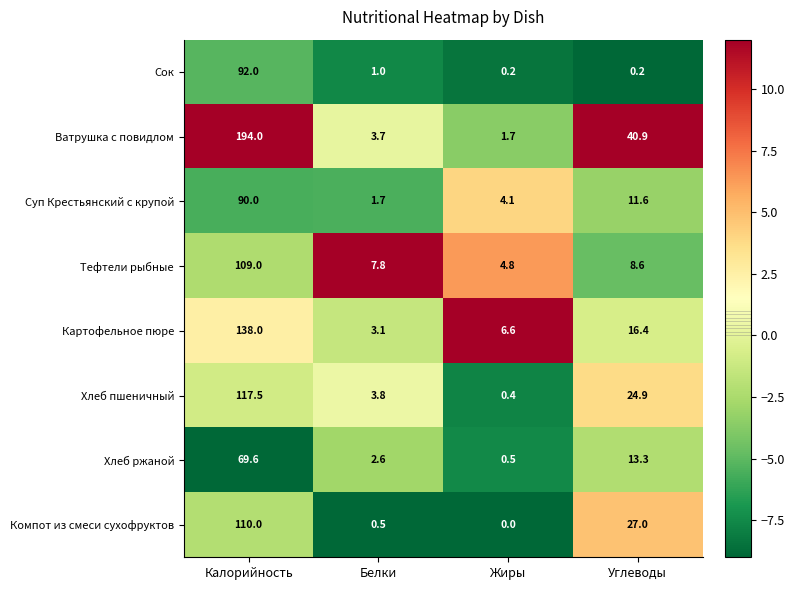

List the series in order of their peak value, highest first.

Ватрушка с повидлом, Картофельное пюре, Хлеб пшеничный, Компот из смеси сухофруктов, Тефтели рыбные, Сок, Суп Крестьянский с крупой, Хлеб ржаной